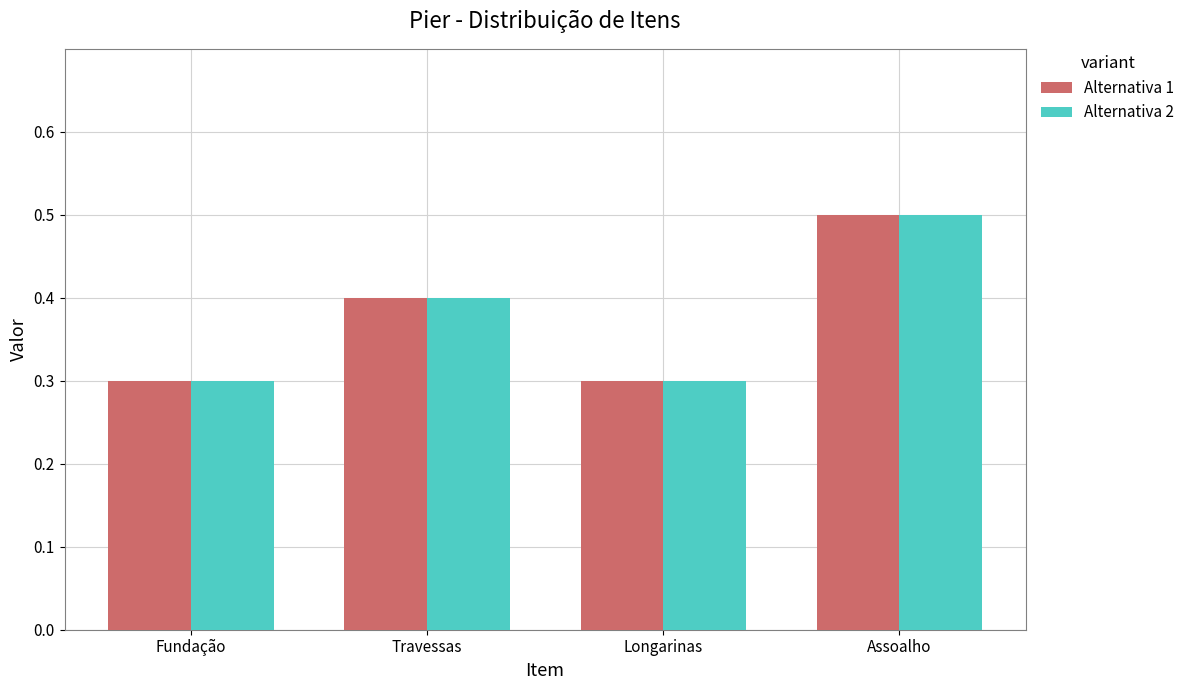

What are all the series names shown in the legend?

Alternativa 1, Alternativa 2